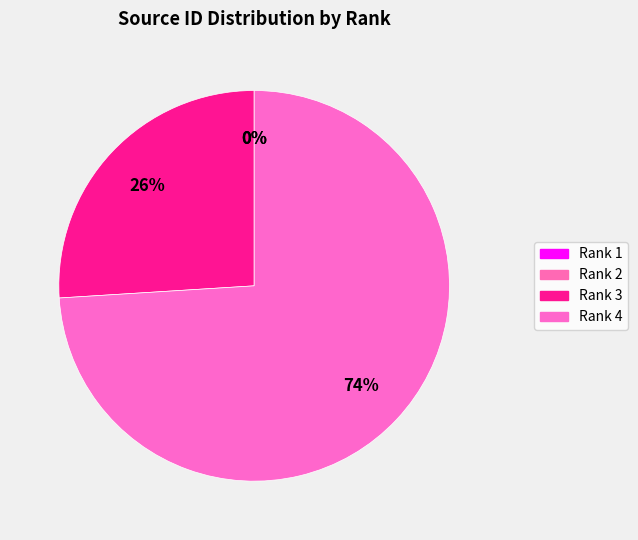

Between Rank 4 and Rank 3, which is larger?

Rank 4